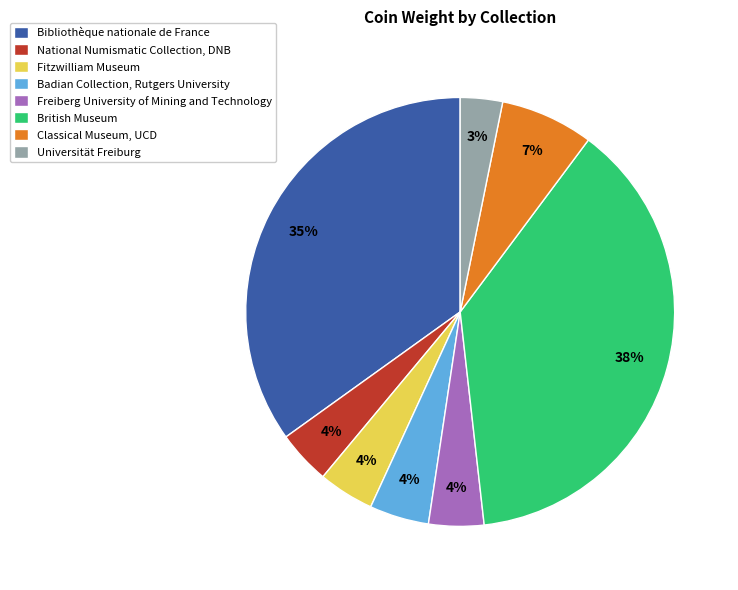

Combined, do Universität Freiburg and British Museum account for over 50%?

No